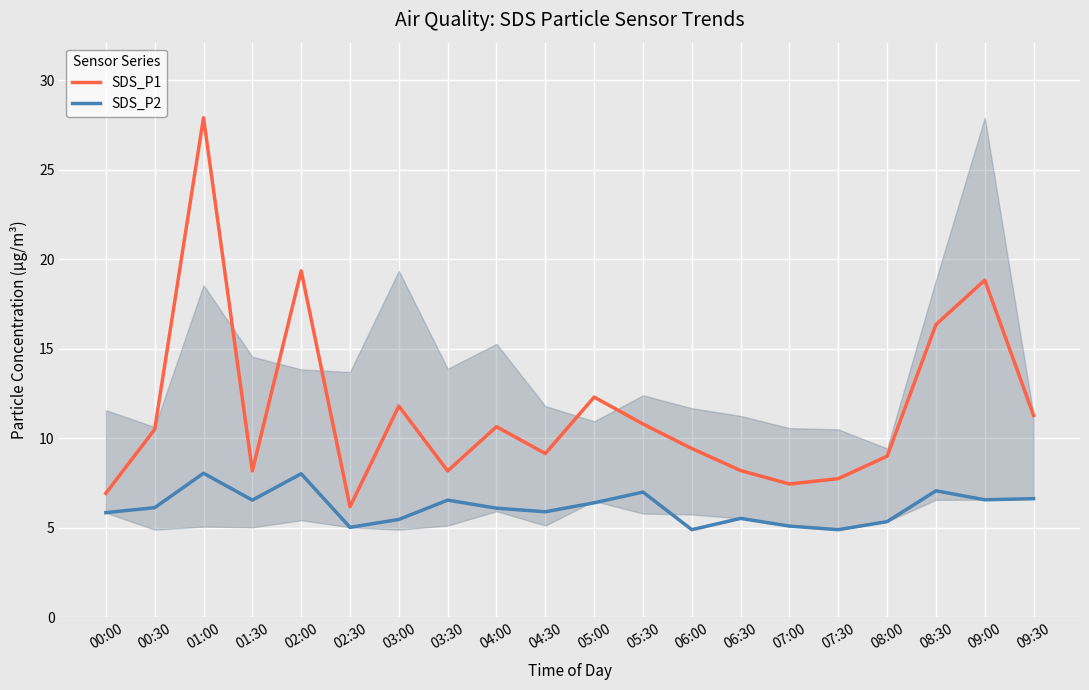

Which series has the largest total across all categories?

SDS_P1